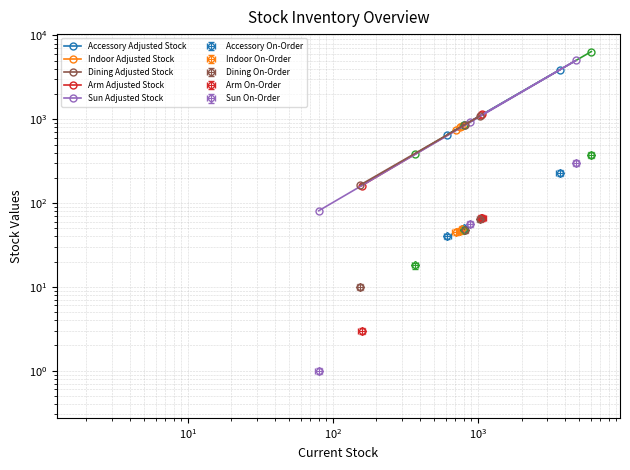

Count the Indoor Adjusted Stock values in the range 747 to 830.

3